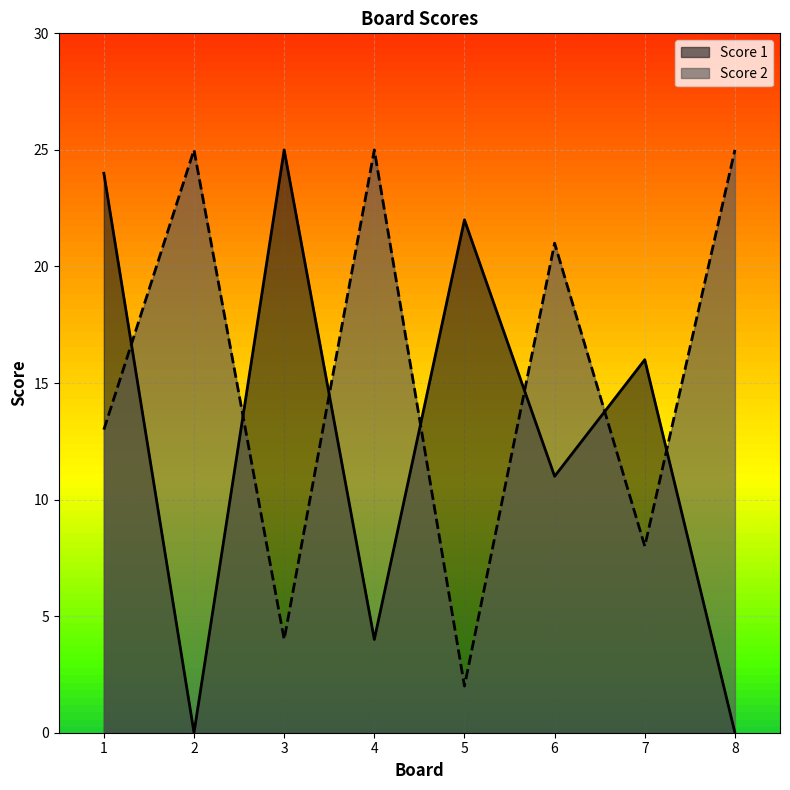

What is the maximum value for Score 2?

25